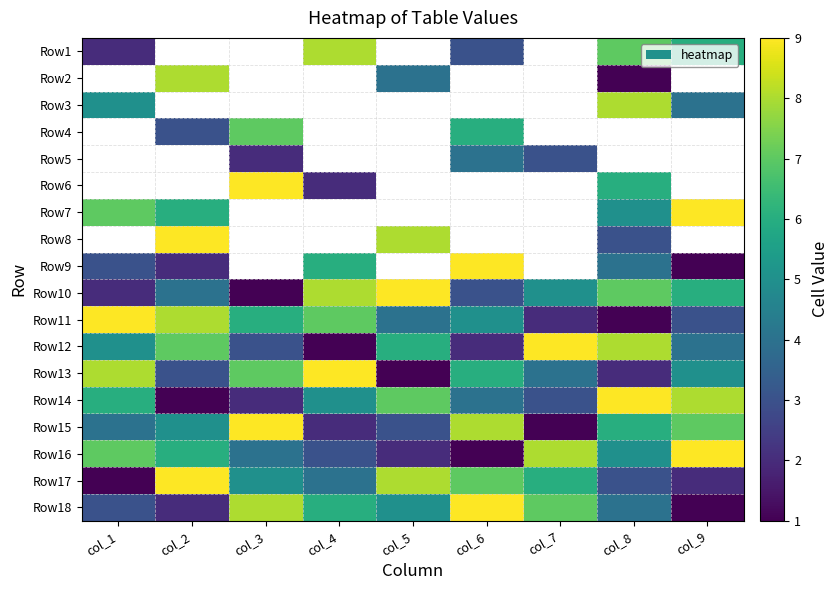

Count the number of data series in this chart.

18